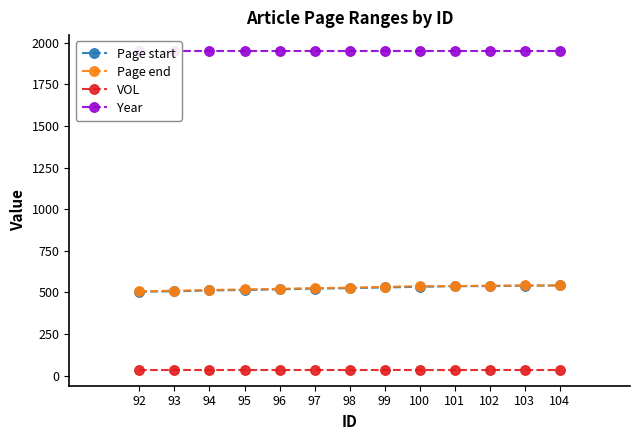

What is the difference between the second highest and minimum values in the Page start series?

36